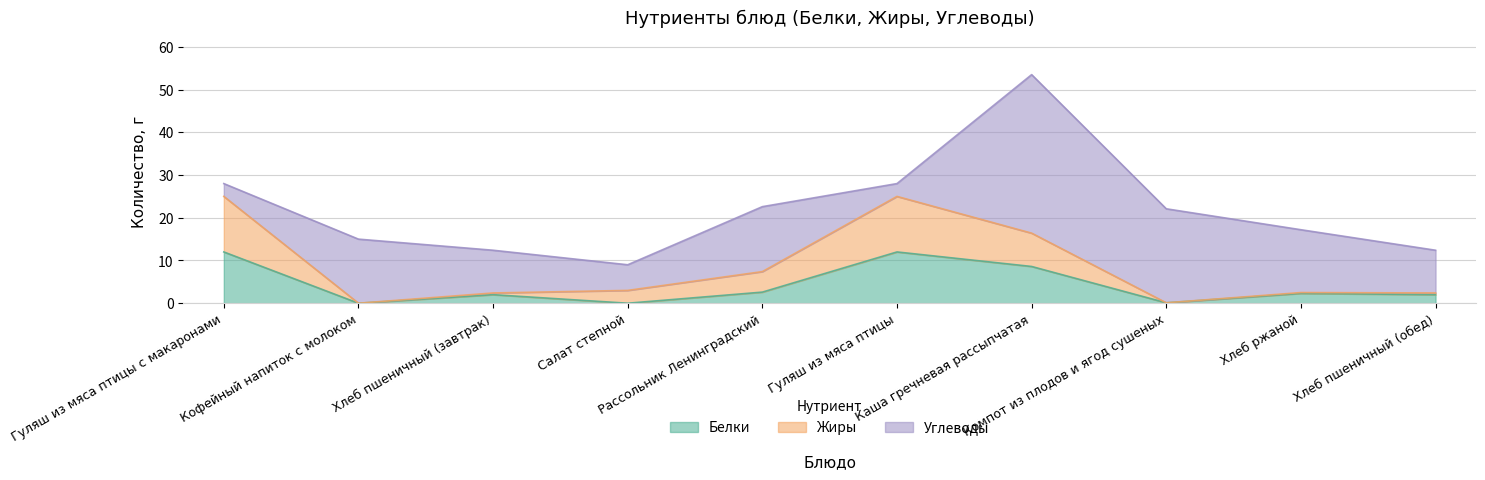

What is the difference between the maximum and second lowest values in the Белки series?

12.0